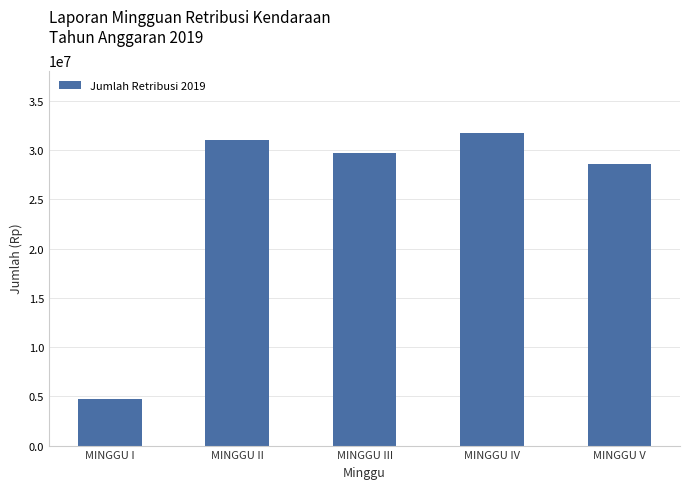

Which has a higher value, MINGGU III or MINGGU II?

MINGGU II